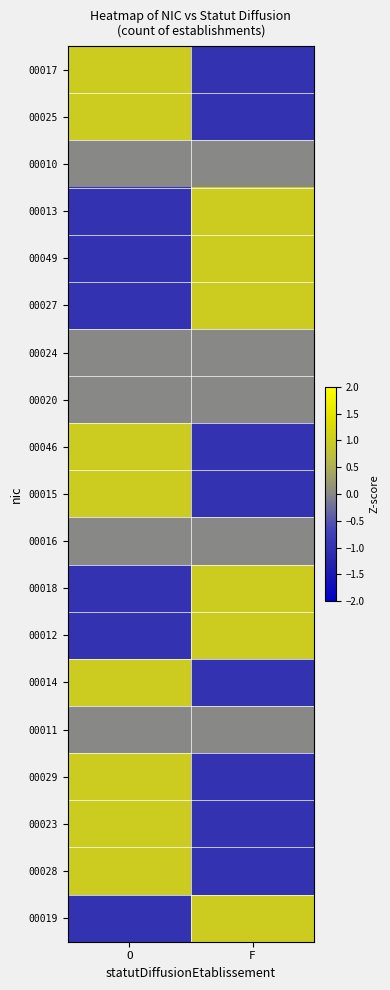

At which category is the sum across all series the highest?

O